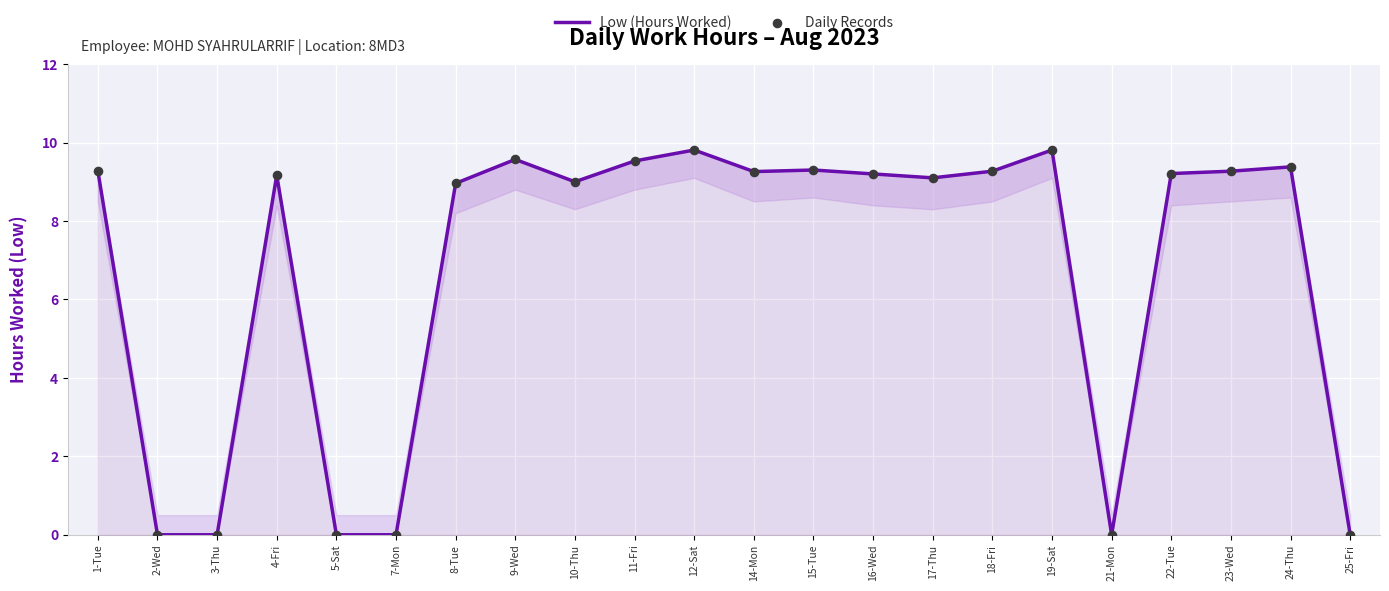

At how many categories does at least one series exceed 5?

16